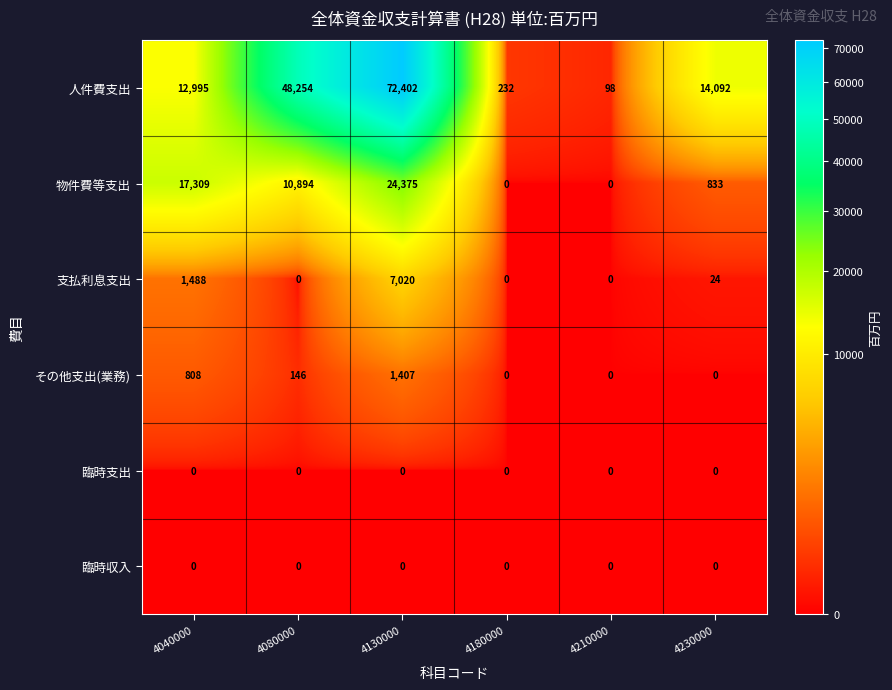

Which label corresponds to the largest value in the chart?

4130000